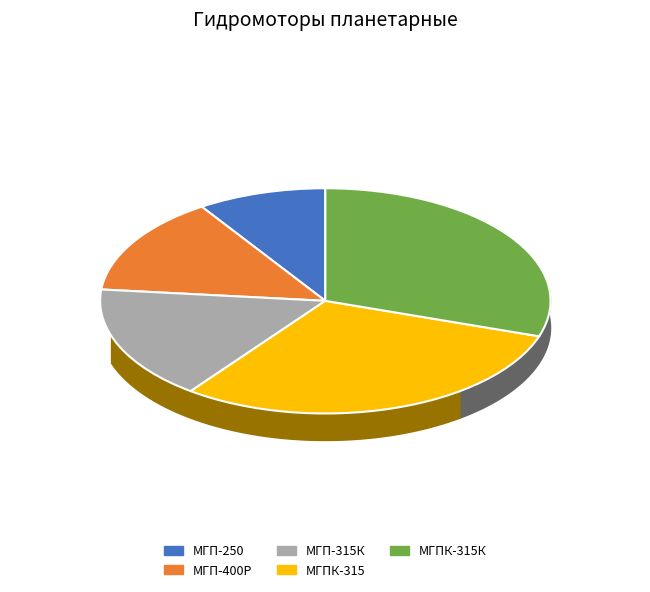

To the nearest percent, what is the average slice percentage?

20%